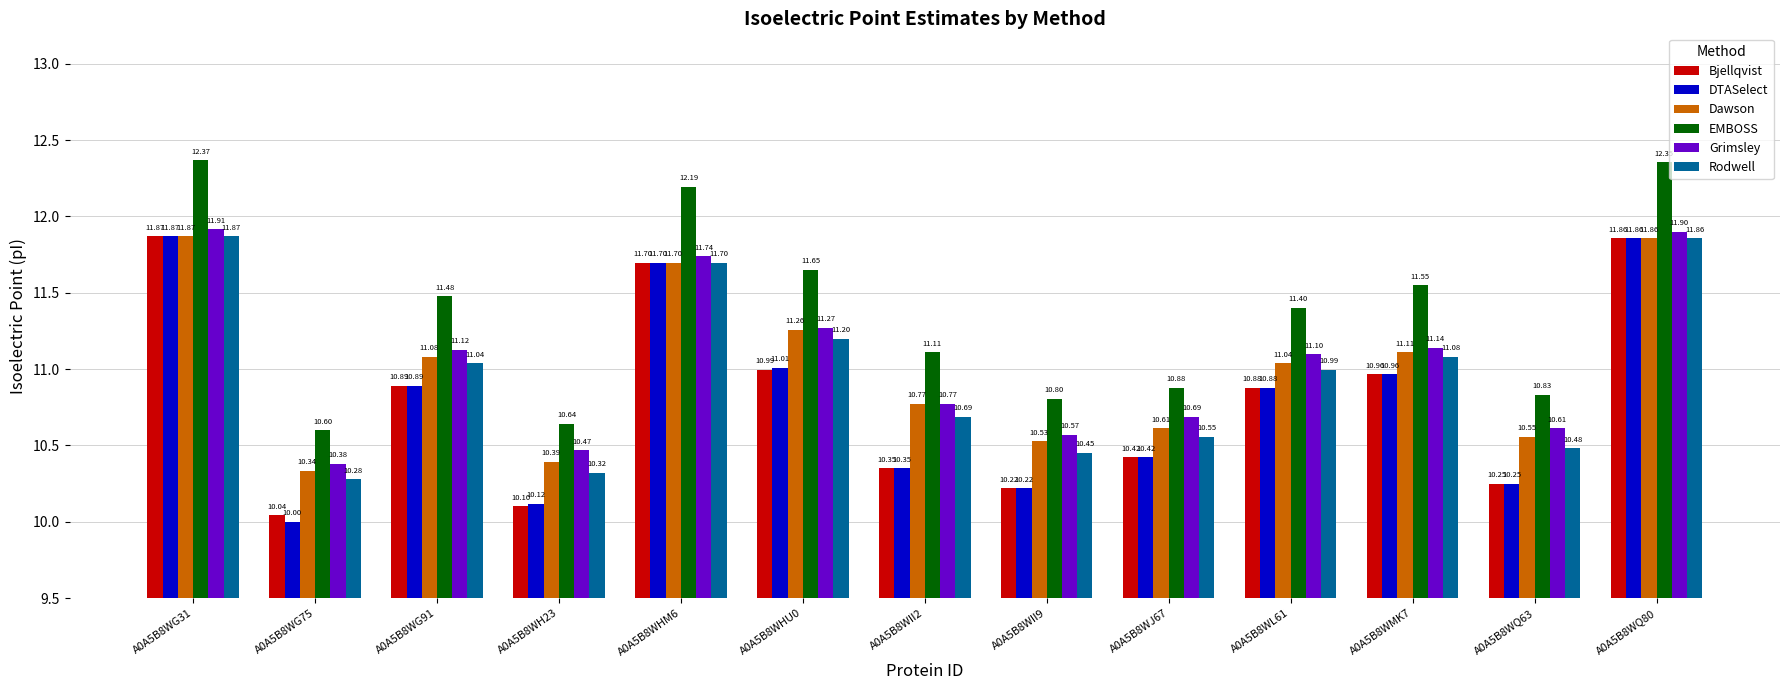

What are all the series names shown in the legend?

Bjellqvist, DTASelect, Dawson, EMBOSS, Grimsley, Rodwell